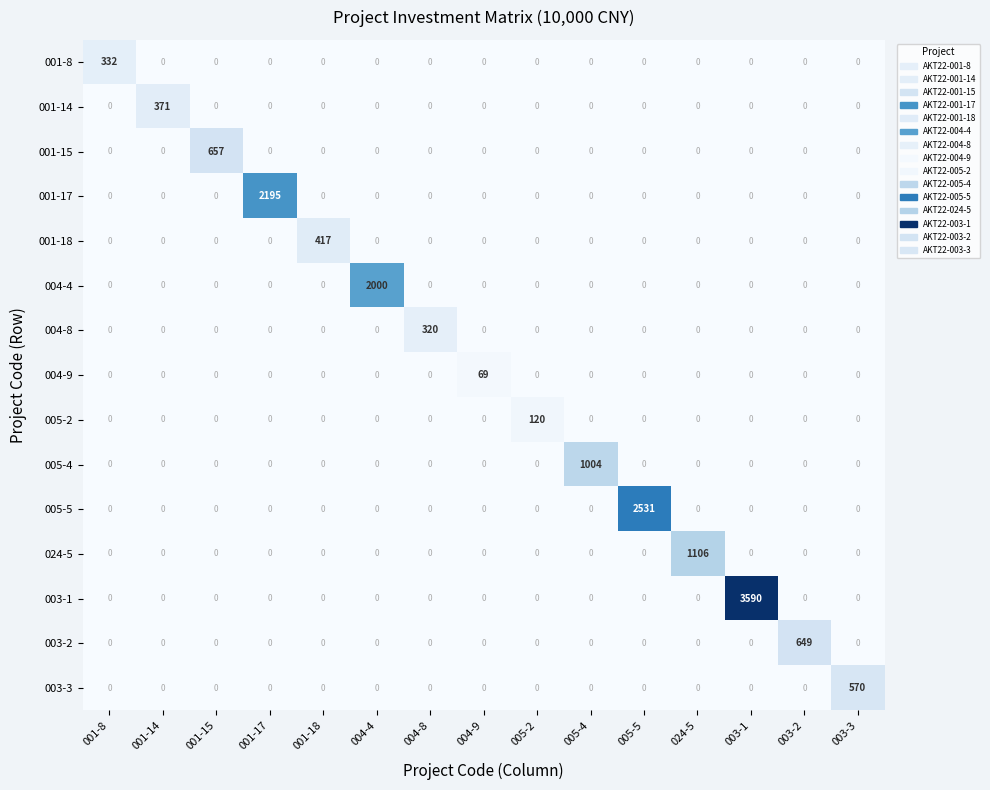

The 001-18 series shows 279 at 004-9. True or false?

False